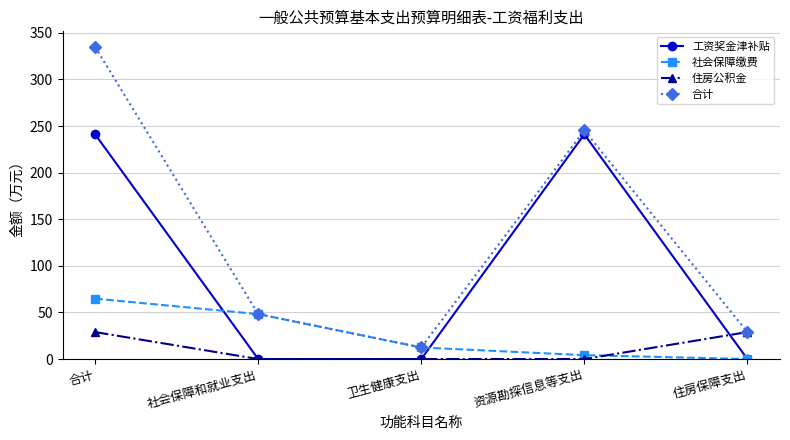

True or false: 住房公积金 and 社会保障缴费 cross at least once.

True